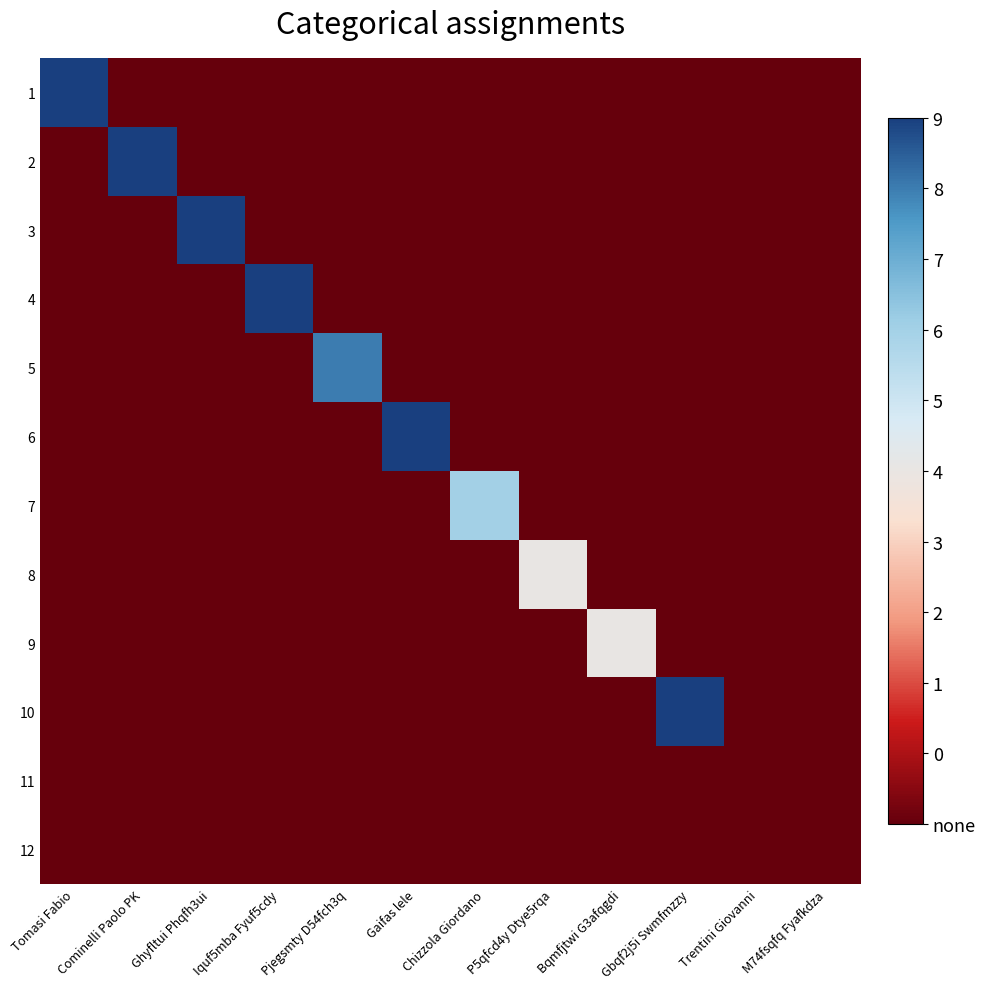

Reading left to right, list all the values displayed in this chart.

1: Tomasi Fabio=17	Cominelli Paolo PK=-1	Ghyfltui Phqfh3ui=-1	Iquf5mba Fyuf5cdy=-1	Pjegsmty D54fch3q=-1	Gaifas lele=-1	Chizzola Giordano=-1	P5qfcd4y Dtye5rqa=-1	Bqmfjtwi G3afqgdi=-1	Gbqf2j5i Swmfmzzy=-1	Trentini Giovanni=-1	M74fsqfq Fyafkdza=-1
2: Tomasi Fabio=-1	Cominelli Paolo PK=13	Ghyfltui Phqfh3ui=-1	Iquf5mba Fyuf5cdy=-1	Pjegsmty D54fch3q=-1	Gaifas lele=-1	Chizzola Giordano=-1	P5qfcd4y Dtye5rqa=-1	Bqmfjtwi G3afqgdi=-1	Gbqf2j5i Swmfmzzy=-1	Trentini Giovanni=-1	M74fsqfq Fyafkdza=-1
3: Tomasi Fabio=-1	Cominelli Paolo PK=-1	Ghyfltui Phqfh3ui=18	Iquf5mba Fyuf5cdy=-1	Pjegsmty D54fch3q=-1	Gaifas lele=-1	Chizzola Giordano=-1	P5qfcd4y Dtye5rqa=-1	Bqmfjtwi G3afqgdi=-1	Gbqf2j5i Swmfmzzy=-1	Trentini Giovanni=-1	M74fsqfq Fyafkdza=-1
4: Tomasi Fabio=-1	Cominelli Paolo PK=-1	Ghyfltui Phqfh3ui=-1	Iquf5mba Fyuf5cdy=20	Pjegsmty D54fch3q=-1	Gaifas lele=-1	Chizzola Giordano=-1	P5qfcd4y Dtye5rqa=-1	Bqmfjtwi G3afqgdi=-1	Gbqf2j5i Swmfmzzy=-1	Trentini Giovanni=-1	M74fsqfq Fyafkdza=-1
5: Tomasi Fabio=-1	Cominelli Paolo PK=-1	Ghyfltui Phqfh3ui=-1	Iquf5mba Fyuf5cdy=-1	Pjegsmty D54fch3q=8	Gaifas lele=-1	Chizzola Giordano=-1	P5qfcd4y Dtye5rqa=-1	Bqmfjtwi G3afqgdi=-1	Gbqf2j5i Swmfmzzy=-1	Trentini Giovanni=-1	M74fsqfq Fyafkdza=-1
6: Tomasi Fabio=-1	Cominelli Paolo PK=-1	Ghyfltui Phqfh3ui=-1	Iquf5mba Fyuf5cdy=-1	Pjegsmty D54fch3q=-1	Gaifas lele=17	Chizzola Giordano=-1	P5qfcd4y Dtye5rqa=-1	Bqmfjtwi G3afqgdi=-1	Gbqf2j5i Swmfmzzy=-1	Trentini Giovanni=-1	M74fsqfq Fyafkdza=-1
7: Tomasi Fabio=-1	Cominelli Paolo PK=-1	Ghyfltui Phqfh3ui=-1	Iquf5mba Fyuf5cdy=-1	Pjegsmty D54fch3q=-1	Gaifas lele=-1	Chizzola Giordano=6	P5qfcd4y Dtye5rqa=-1	Bqmfjtwi G3afqgdi=-1	Gbqf2j5i Swmfmzzy=-1	Trentini Giovanni=-1	M74fsqfq Fyafkdza=-1
8: Tomasi Fabio=-1	Cominelli Paolo PK=-1	Ghyfltui Phqfh3ui=-1	Iquf5mba Fyuf5cdy=-1	Pjegsmty D54fch3q=-1	Gaifas lele=-1	Chizzola Giordano=-1	P5qfcd4y Dtye5rqa=4	Bqmfjtwi G3afqgdi=-1	Gbqf2j5i Swmfmzzy=-1	Trentini Giovanni=-1	M74fsqfq Fyafkdza=-1
9: Tomasi Fabio=-1	Cominelli Paolo PK=-1	Ghyfltui Phqfh3ui=-1	Iquf5mba Fyuf5cdy=-1	Pjegsmty D54fch3q=-1	Gaifas lele=-1	Chizzola Giordano=-1	P5qfcd4y Dtye5rqa=-1	Bqmfjtwi G3afqgdi=4	Gbqf2j5i Swmfmzzy=-1	Trentini Giovanni=-1	M74fsqfq Fyafkdza=-1
10: Tomasi Fabio=-1	Cominelli Paolo PK=-1	Ghyfltui Phqfh3ui=-1	Iquf5mba Fyuf5cdy=-1	Pjegsmty D54fch3q=-1	Gaifas lele=-1	Chizzola Giordano=-1	P5qfcd4y Dtye5rqa=-1	Bqmfjtwi G3afqgdi=-1	Gbqf2j5i Swmfmzzy=9	Trentini Giovanni=-1	M74fsqfq Fyafkdza=-1
11: Tomasi Fabio=-1	Cominelli Paolo PK=-1	Ghyfltui Phqfh3ui=-1	Iquf5mba Fyuf5cdy=-1	Pjegsmty D54fch3q=-1	Gaifas lele=-1	Chizzola Giordano=-1	P5qfcd4y Dtye5rqa=-1	Bqmfjtwi G3afqgdi=-1	Gbqf2j5i Swmfmzzy=-1	Trentini Giovanni=-1	M74fsqfq Fyafkdza=-1
12: Tomasi Fabio=-1	Cominelli Paolo PK=-1	Ghyfltui Phqfh3ui=-1	Iquf5mba Fyuf5cdy=-1	Pjegsmty D54fch3q=-1	Gaifas lele=-1	Chizzola Giordano=-1	P5qfcd4y Dtye5rqa=-1	Bqmfjtwi G3afqgdi=-1	Gbqf2j5i Swmfmzzy=-1	Trentini Giovanni=-1	M74fsqfq Fyafkdza=-1